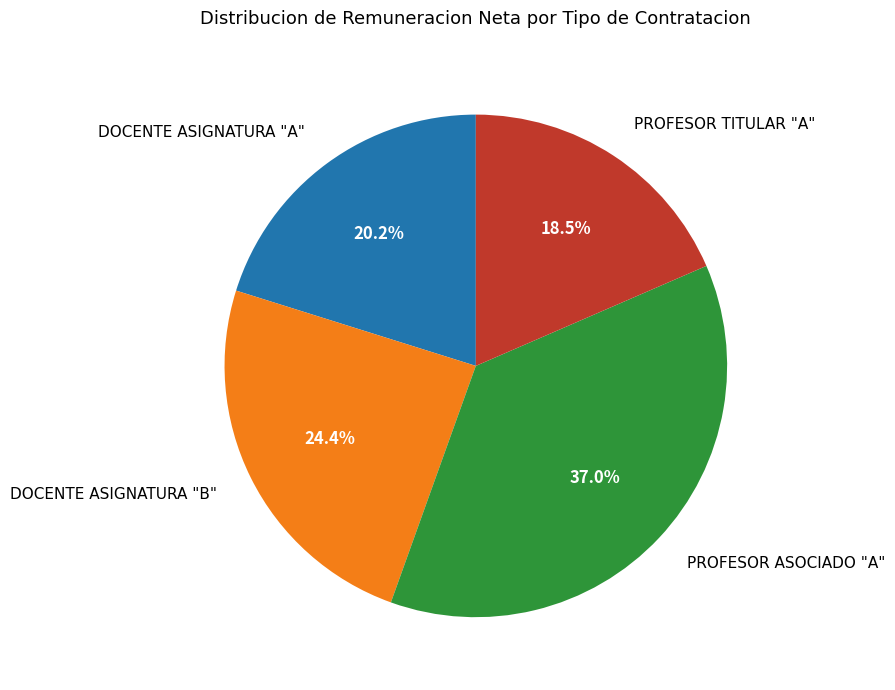

Which category has the biggest portion of the pie?

PROFESOR ASOCIADO "A"